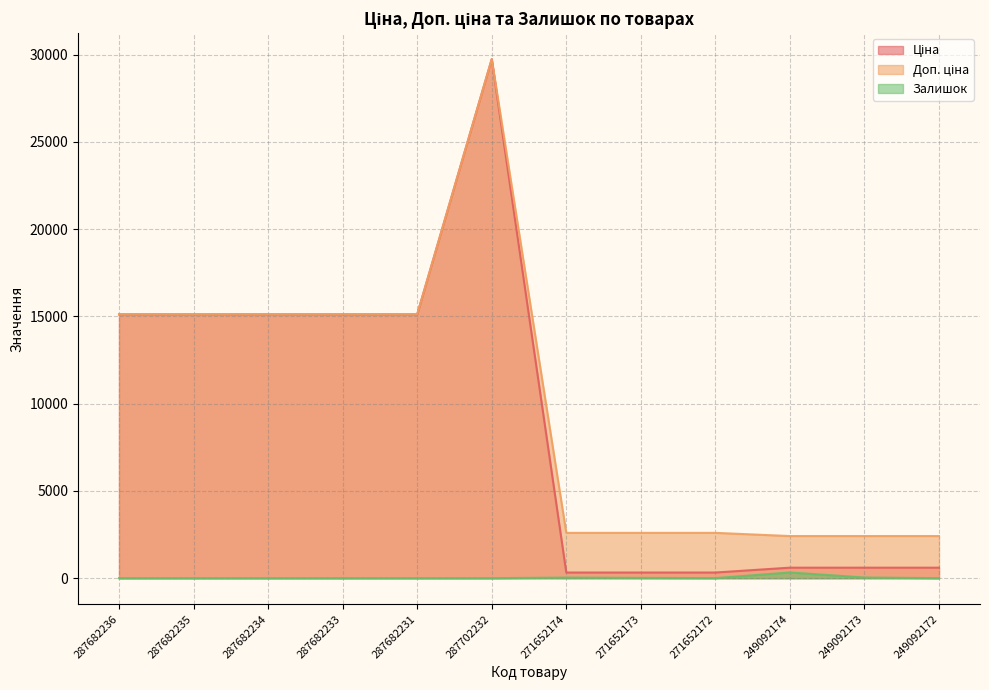

What is the maximum value shown in the chart?

29747.2